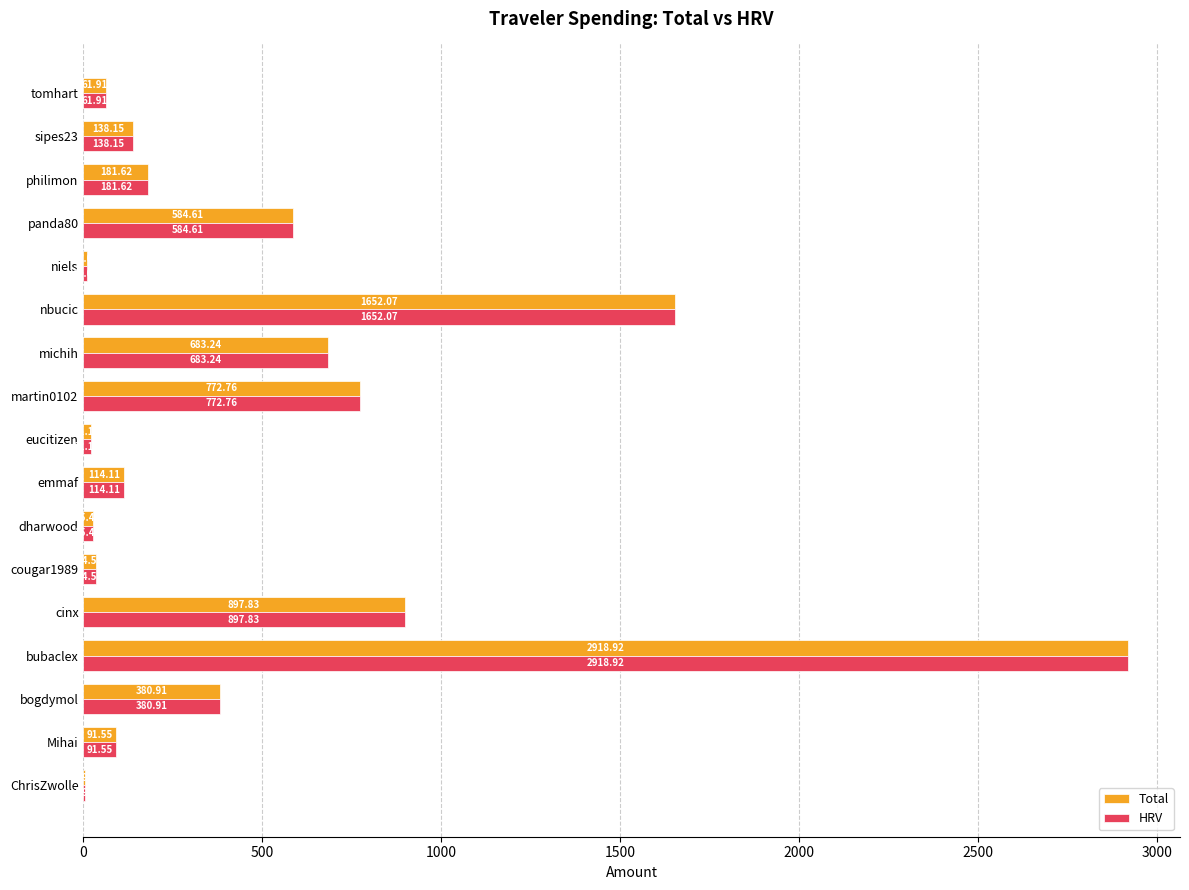

What is the sum of the Total values at emmaf and bubaclex?

3033.0